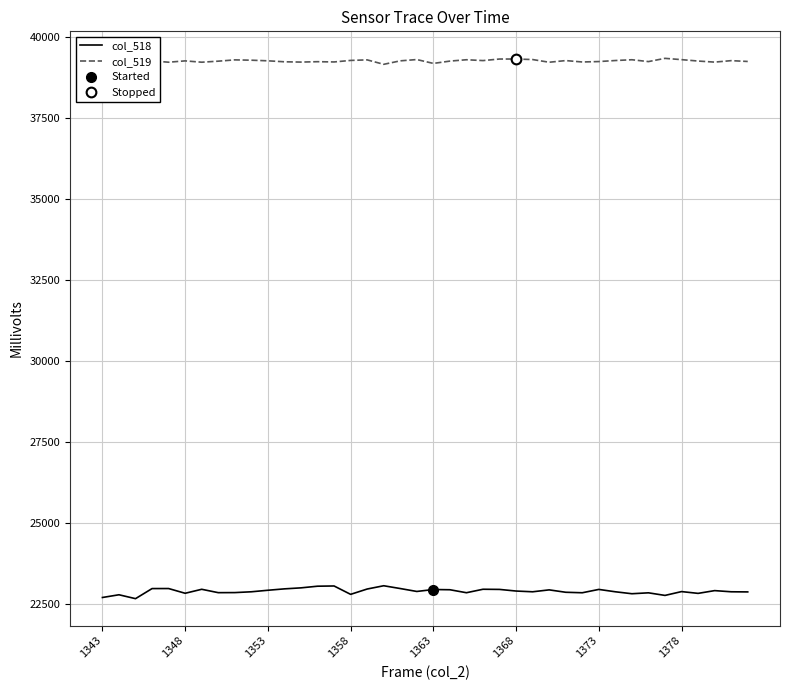

In col_518, how many points are higher than both neighbors (excluding endpoints)?

12